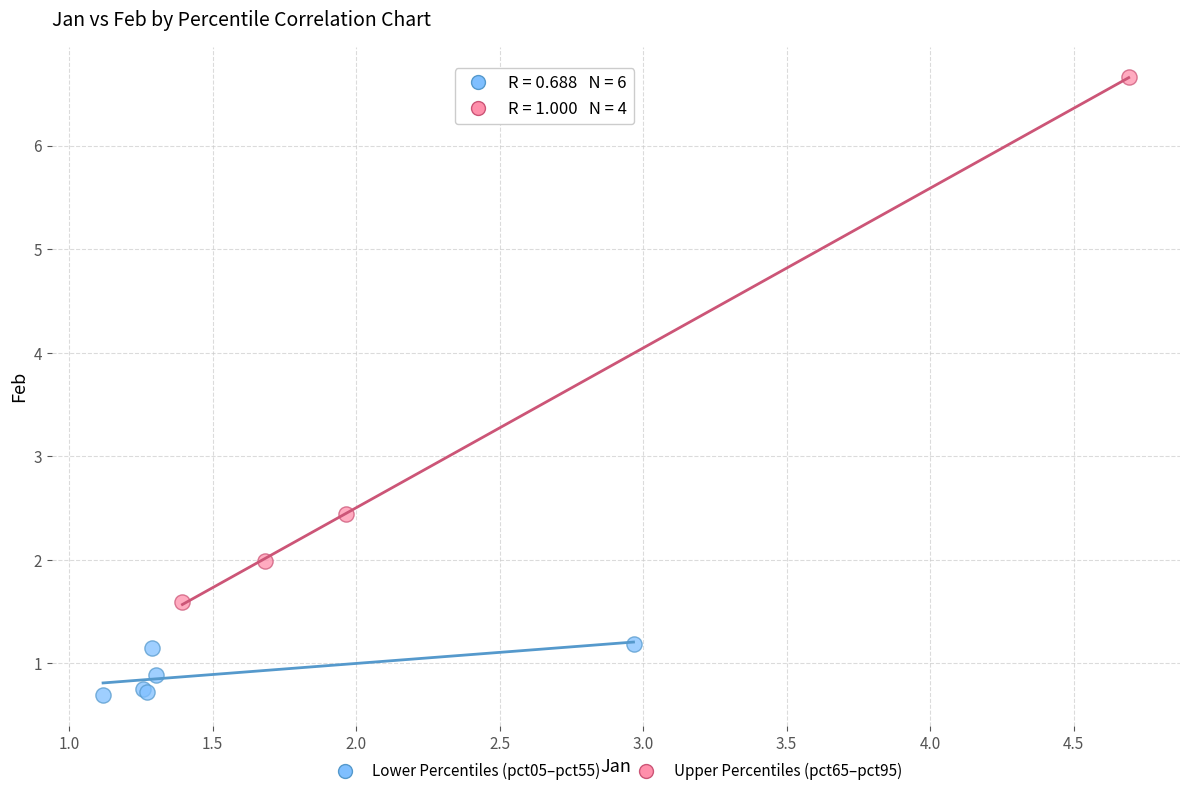

Which series reaches the maximum Y coordinate?

Upper Percentiles (pct65–pct95)